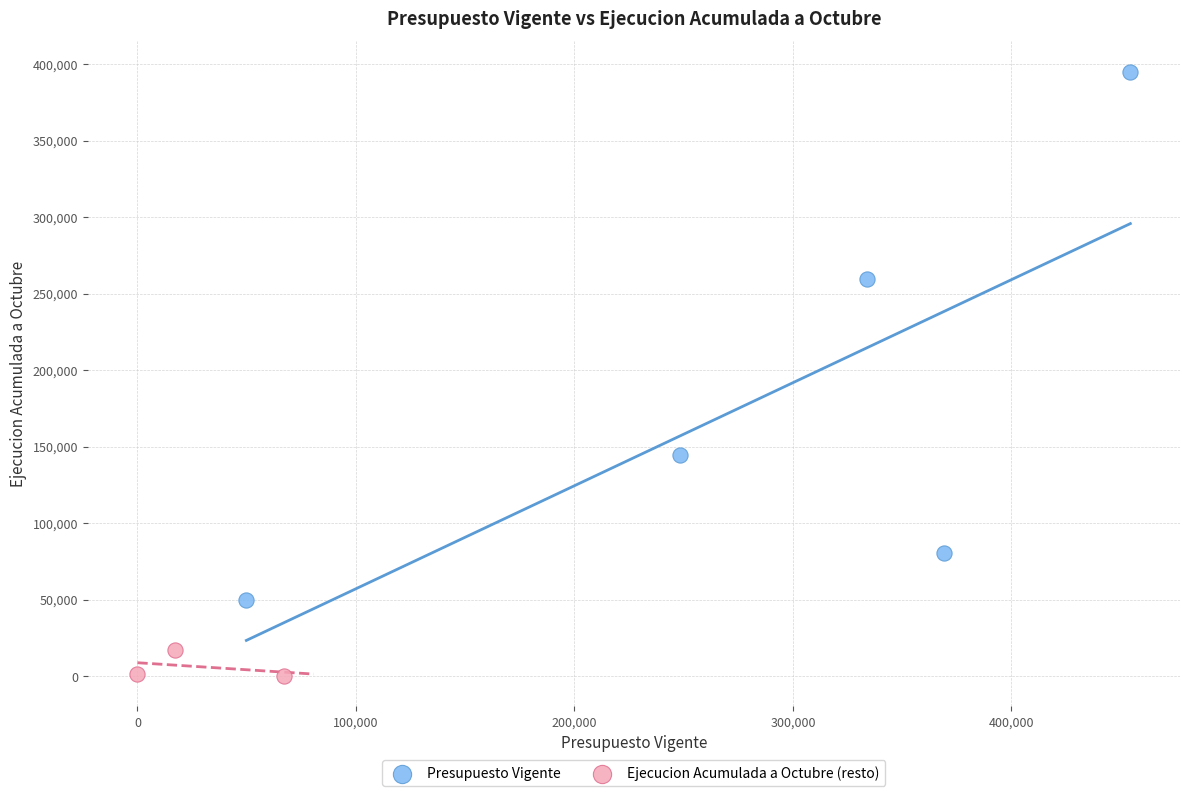

Which series reaches the minimum Y coordinate?

Ejecucion Acumulada a Octubre (resto)